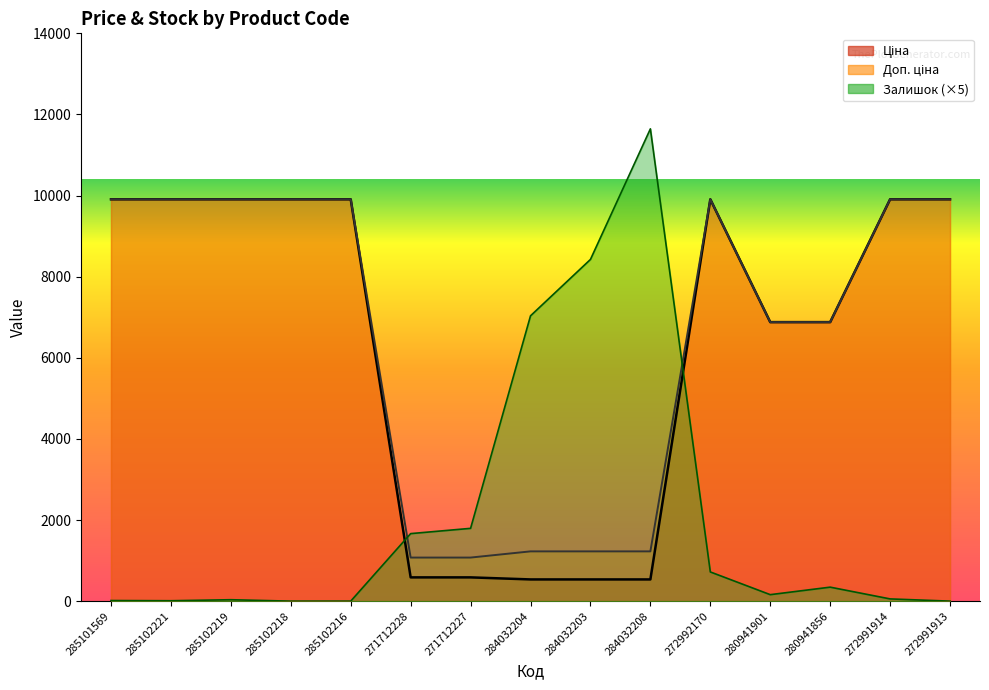

True or false: Доп. ціна has more than 1 points higher than both neighbors.

False